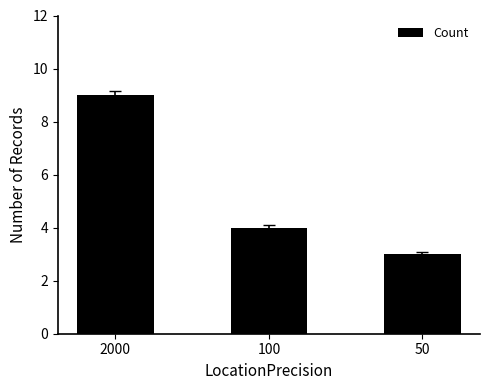

Which label corresponds to the smallest value in the chart?

50